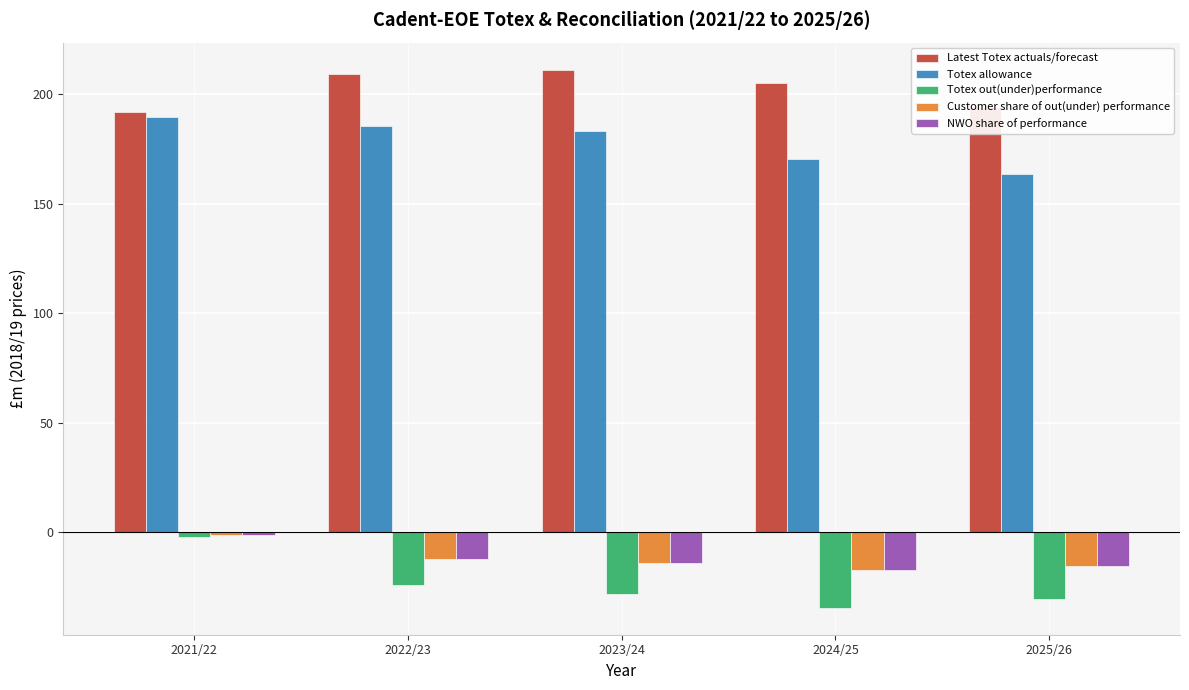

How many categories are shown in the chart?

5